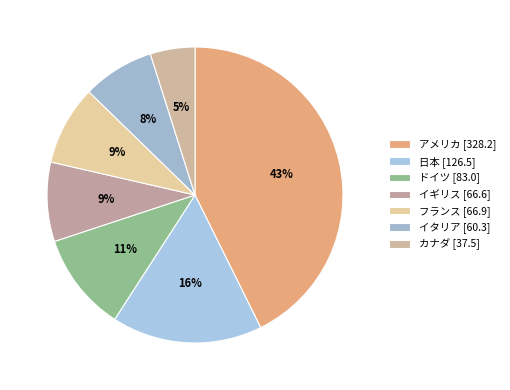

Rank the categories by value from lowest to highest.

カナダ, イタリア, イギリス, フランス, ドイツ, 日本, アメリカ